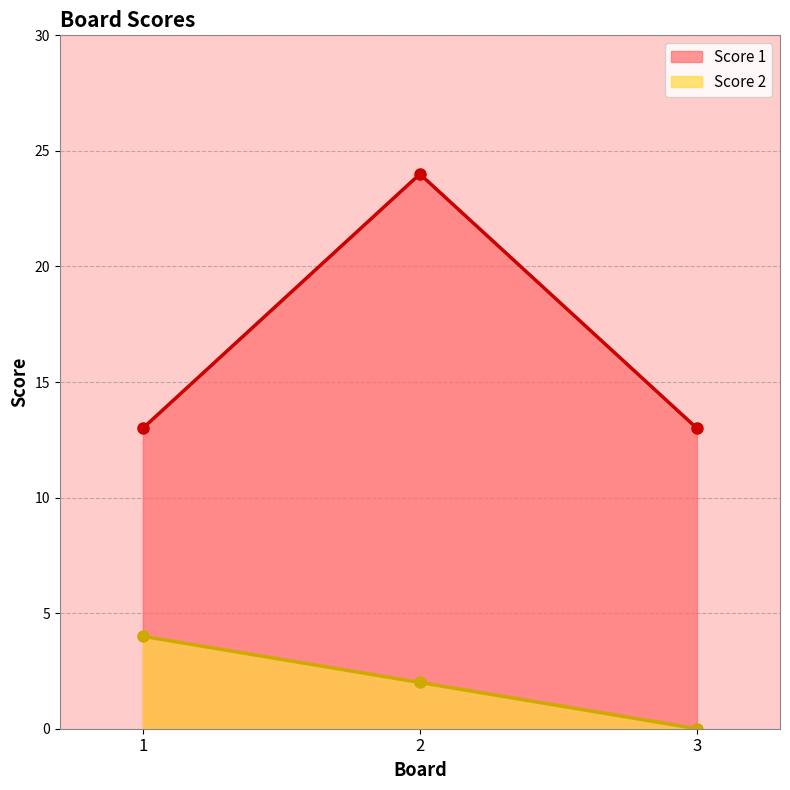

Reading left to right, list all the values displayed in this chart.

Score 2: 4	2	0
Score 1: 13	24	13